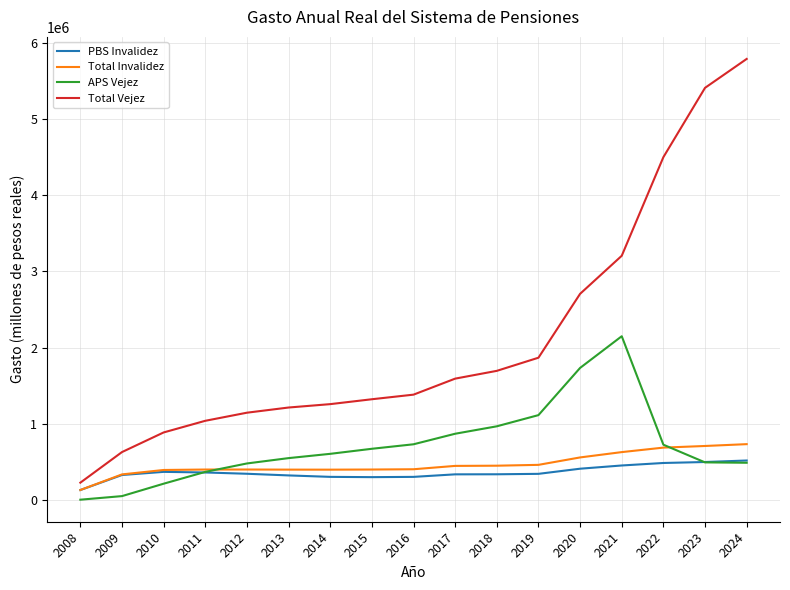

At 2018, list the series in order from largest to smallest.

Total Vejez, APS Vejez, Total Invalidez, PBS Invalidez